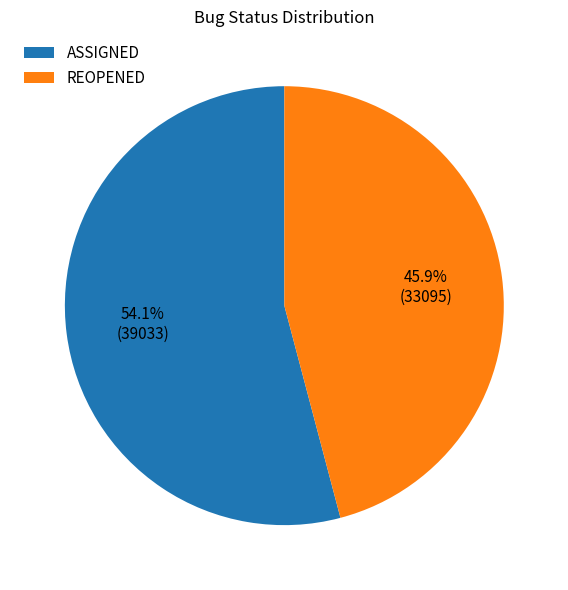

To the nearest percent, what is the combined percentage of REOPENED and ASSIGNED?

100%